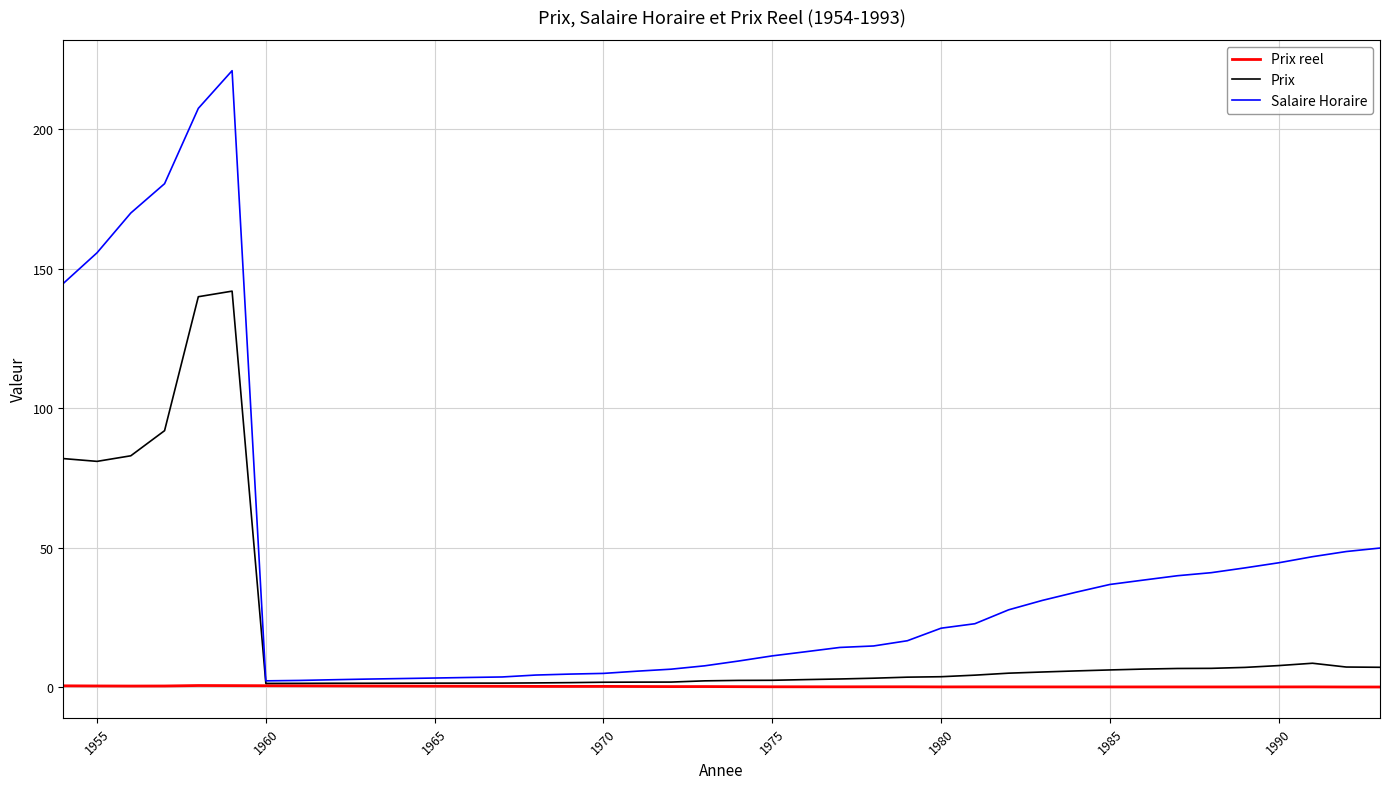

Rank the series by their average value, from highest to lowest.

Salaire Horaire, Prix, Prix reel